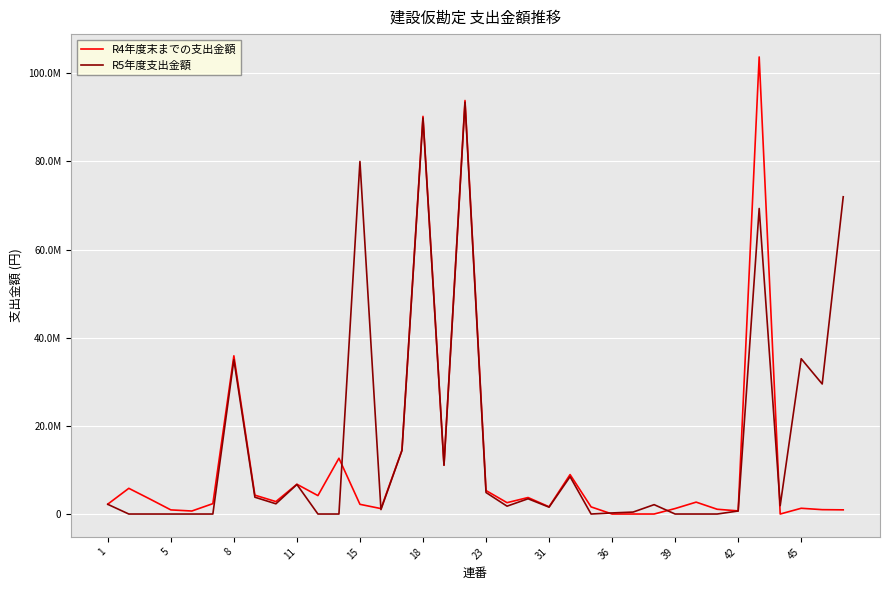

Reading left to right, transcribe all the data shown in this chart.

R4年度末までの支出金額: 2244000	5830000	3410000	935000	682000	2354000	35884200	4275700	2820400	6752900	4180000	12650000	2200000	1232000	14485900	90200000	11095700	93800000	5324000	2574000	3740000	1644086	8950000	1617000	0	0	0	1243000	2696100	1081190	711000	103672754	0	1304600	990000	946000
R5年度支出金額: 2195239	0	0	0	0	0	35003295	3812428	2318369	6700497	0	0	79970000	1006592	14414339	89831743	11050400	93417046	4876452	1781825	3460845	1555667	8468634	0	247500	441500	2124670	0	0	0	683890	69302642	1900800	35220654	29494454	71960589